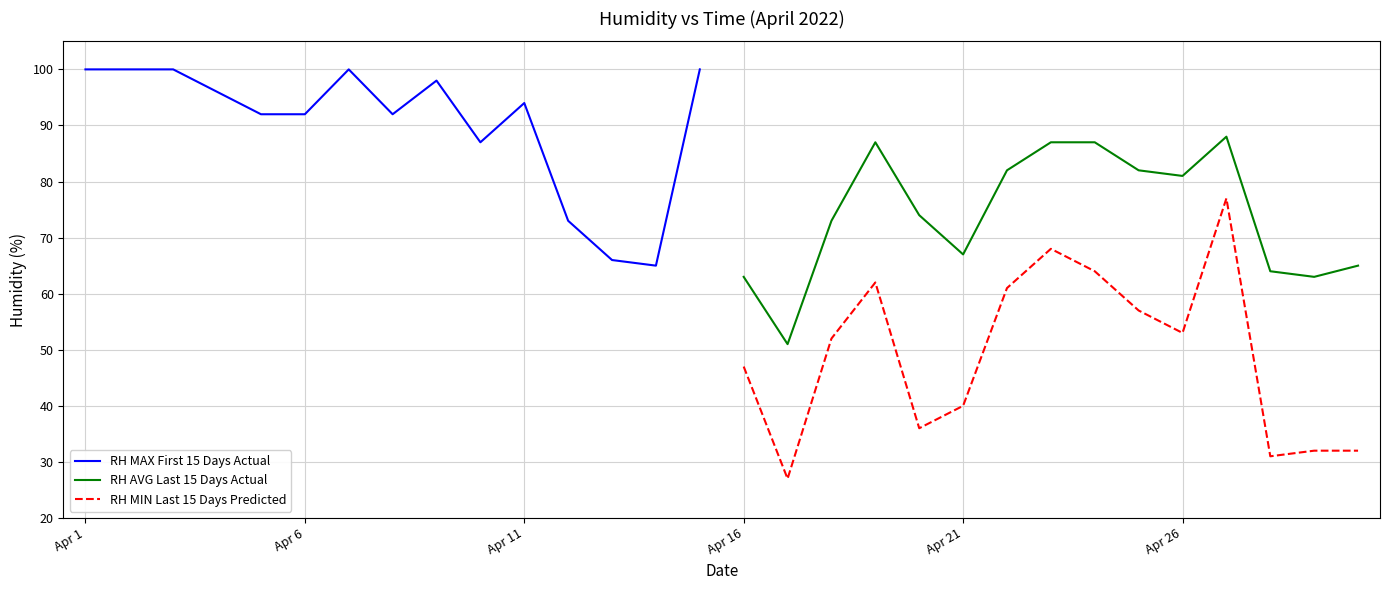

True or false: RH AVG Last 15 Days Actual and RH MIN Last 15 Days Predicted intersect in this chart.

False